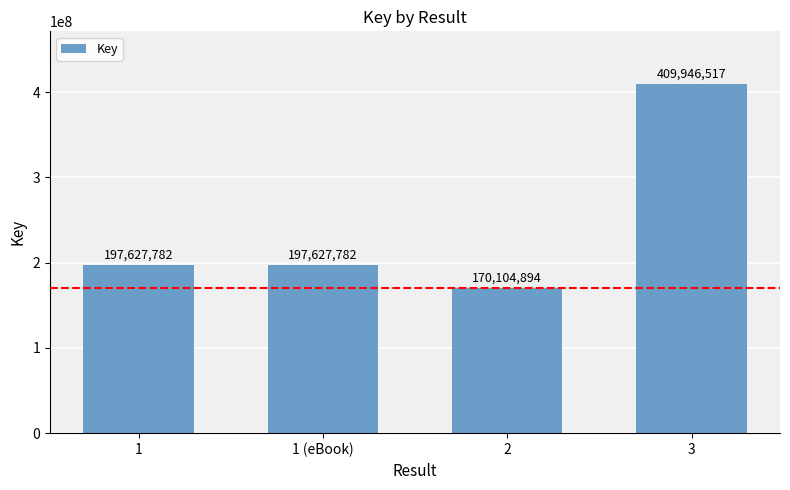

How many values are between 197627782 and 409946517?

3